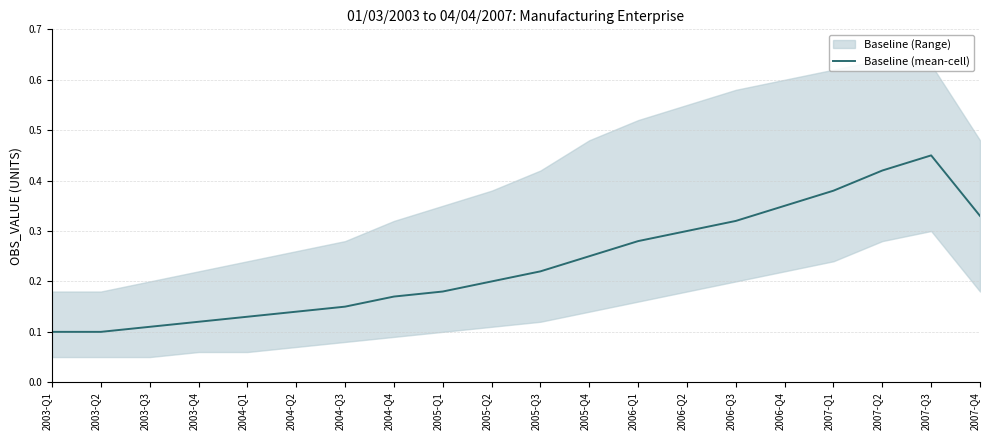

Rank the categories by value from lowest to highest.

2003-Q1, 2003-Q2, 2003-Q3, 2003-Q4, 2004-Q1, 2004-Q2, 2004-Q3, 2004-Q4, 2005-Q1, 2005-Q2, 2005-Q3, 2005-Q4, 2006-Q1, 2006-Q2, 2006-Q3, 2007-Q4, 2006-Q4, 2007-Q1, 2007-Q2, 2007-Q3